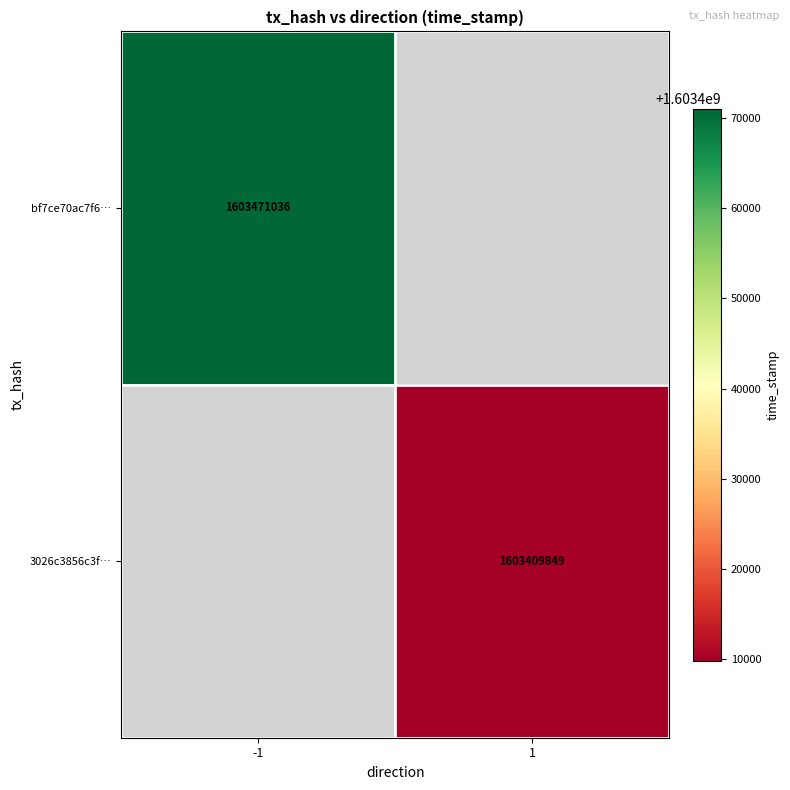

True or false: bf7ce70ac7f6… has a value of 1603471036 at -1.

True